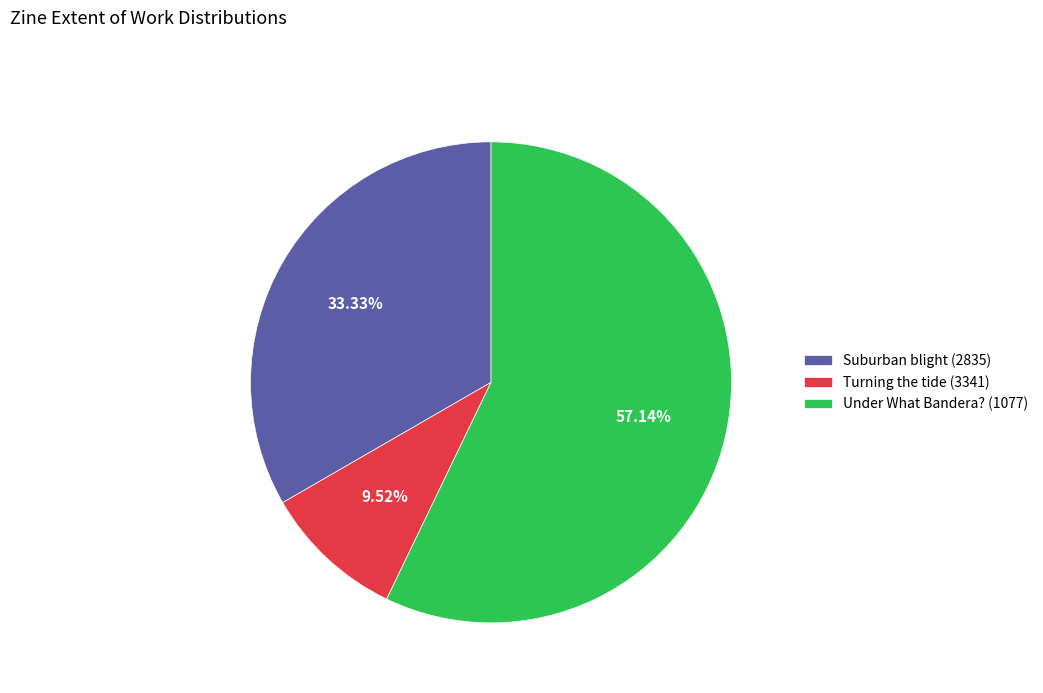

To the nearest percent, what percentage of the pie is Suburban blight (2835)?

33%